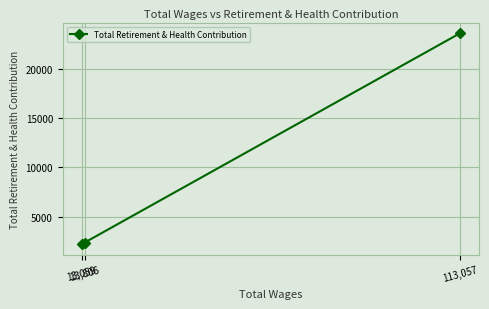

What is the label of the 3rd point from the right?

13,059